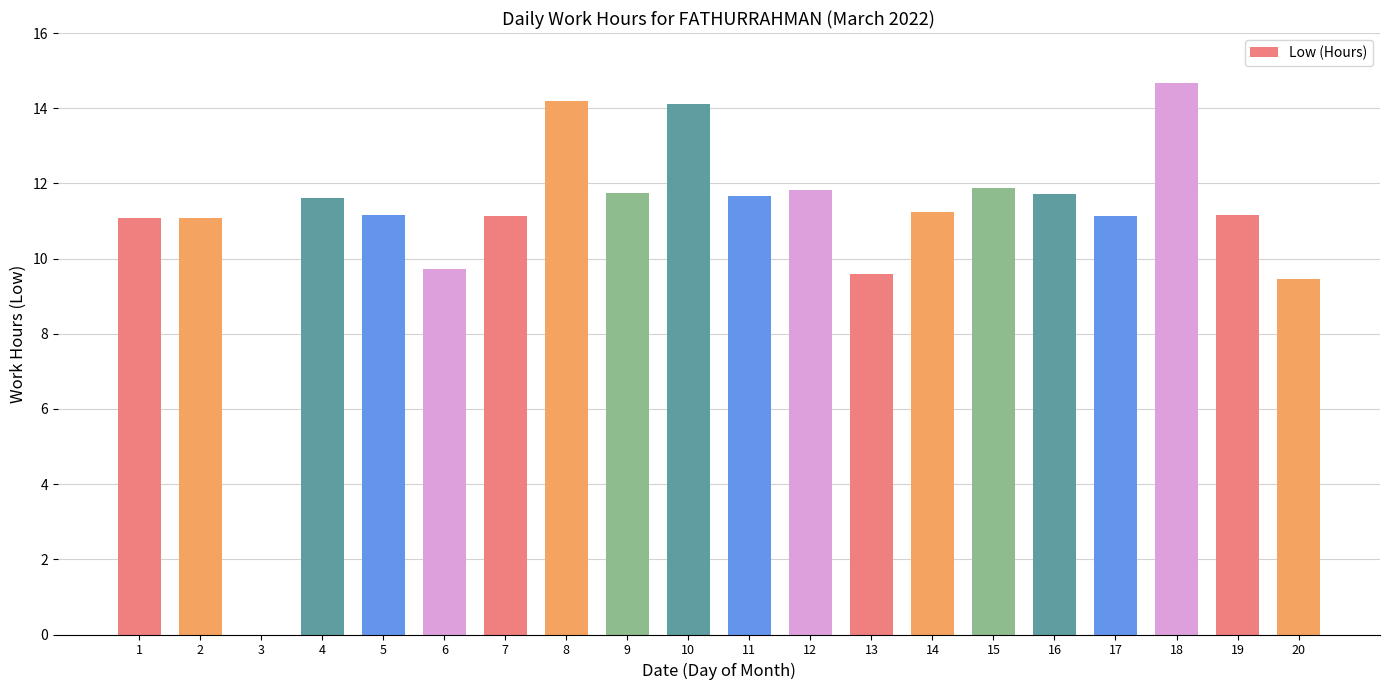

At which category does the chart reach its peak across all series?

18